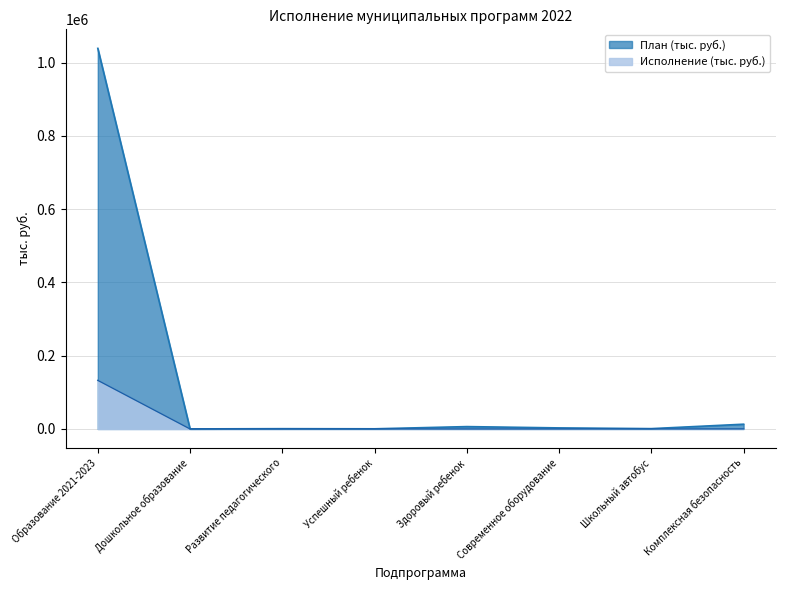

The value of Исполнение (тыс. руб.) at Комплексная безопасность is 247.8. True or false?

True